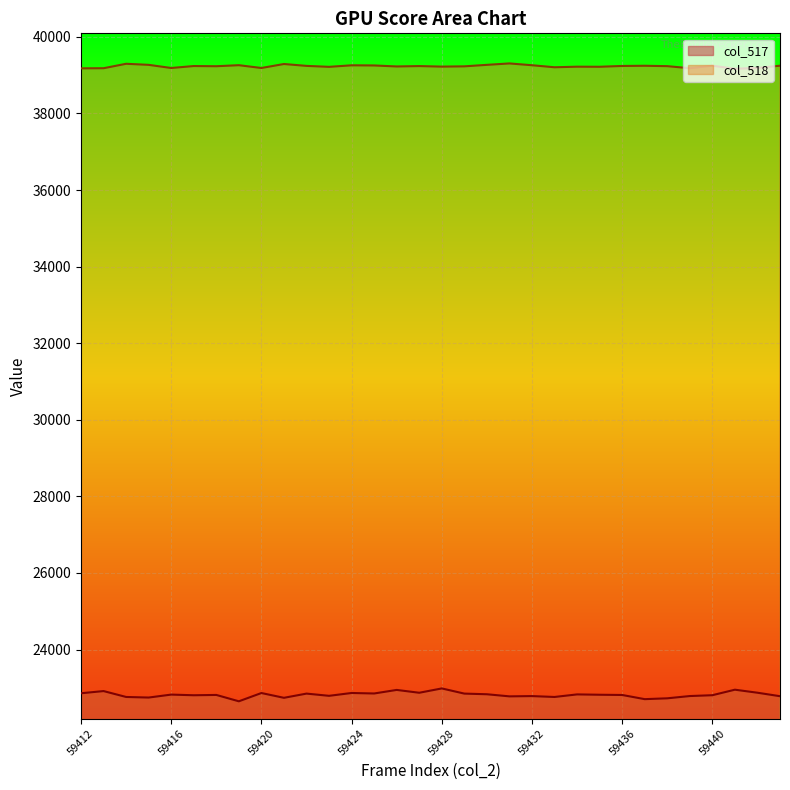

What is the greatest value displayed?

39307